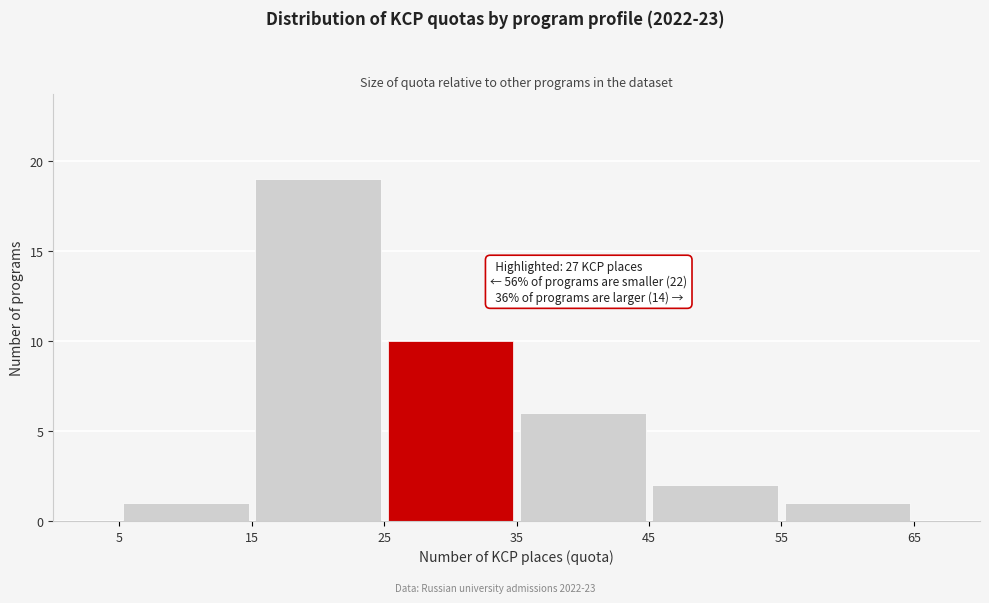

Over which range of the x-axis is the bar tallest?

15 to 25